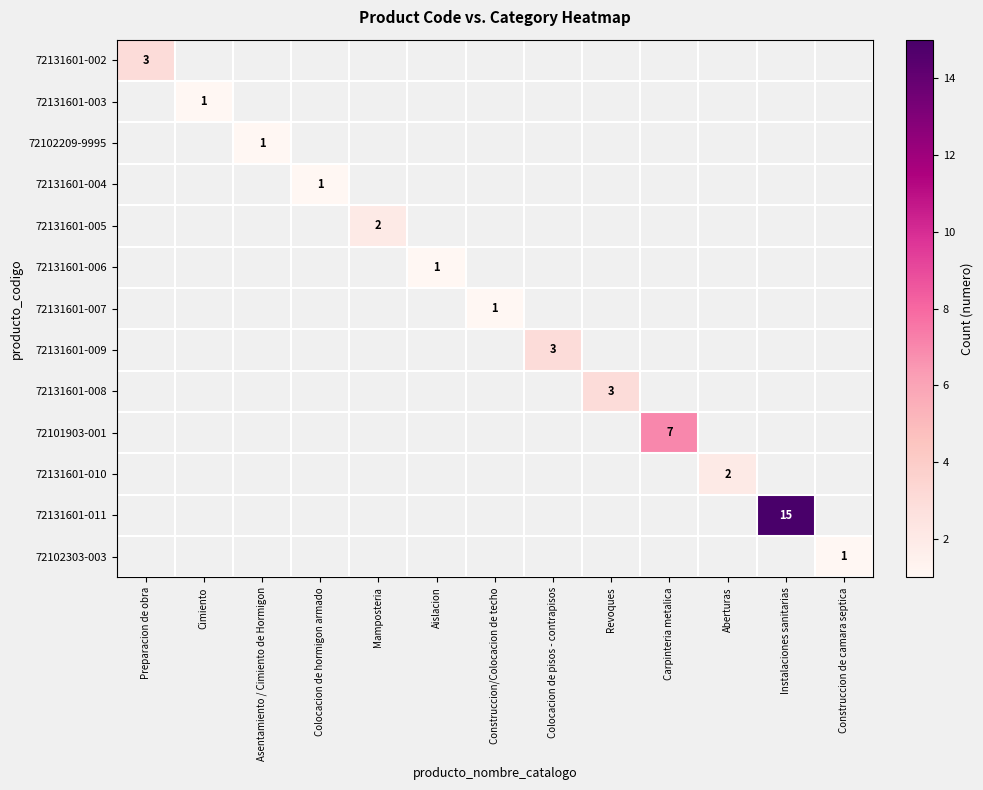

What is the total value across all series at Mamposteria?

2